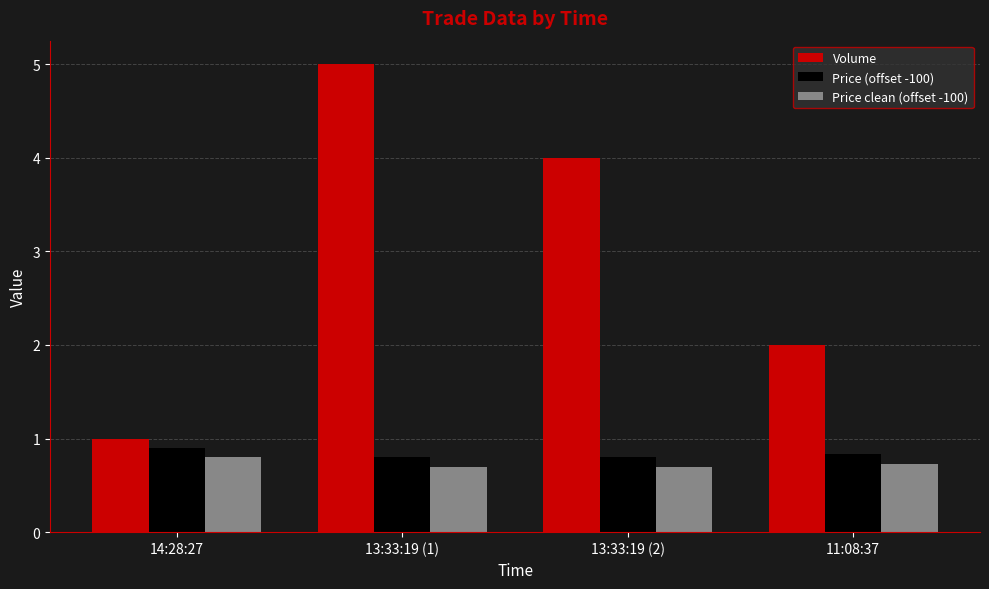

What is the sum of all Price (offset -100) values?

3.3